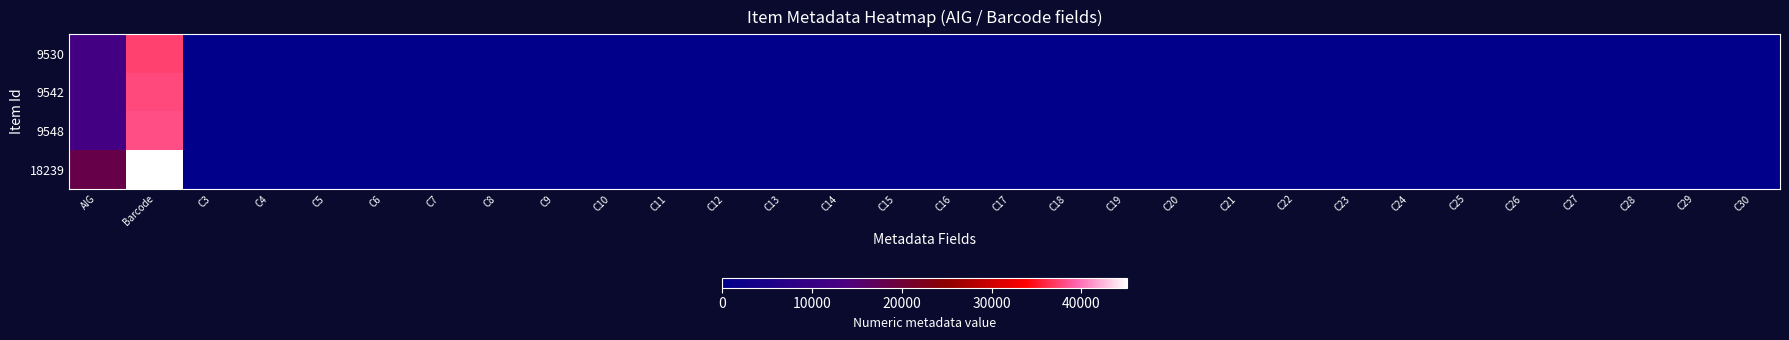

Reading left to right, list all the values displayed in this chart.

9530: AIG=12198	Barcode=37376	C3=0	C4=0	C5=0	C6=0	C7=0	C8=0	C9=0	C10=0	C11=0	C12=0	C13=0	C14=0	C15=0	C16=0	C17=0	C18=0	C19=0	C20=0	C21=0	C22=0	C23=0	C24=0	C25=0	C26=0	C27=0	C28=0	C29=0	C30=0
9542: AIG=12261	Barcode=37761	C3=0	C4=0	C5=0	C6=0	C7=0	C8=0	C9=0	C10=0	C11=0	C12=0	C13=0	C14=0	C15=0	C16=0	C17=0	C18=0	C19=0	C20=0	C21=0	C22=0	C23=0	C24=0	C25=0	C26=0	C27=0	C28=0	C29=0	C30=0
9548: AIG=12354	Barcode=38239	C3=0	C4=0	C5=0	C6=0	C7=0	C8=0	C9=0	C10=0	C11=0	C12=0	C13=0	C14=0	C15=0	C16=0	C17=0	C18=0	C19=0	C20=0	C21=0	C22=0	C23=0	C24=0	C25=0	C26=0	C27=0	C28=0	C29=0	C30=0
18239: AIG=18490	Barcode=45114	C3=0	C4=0	C5=0	C6=0	C7=0	C8=0	C9=0	C10=0	C11=0	C12=0	C13=0	C14=0	C15=0	C16=0	C17=0	C18=0	C19=0	C20=0	C21=0	C22=0	C23=0	C24=0	C25=0	C26=0	C27=0	C28=0	C29=0	C30=0